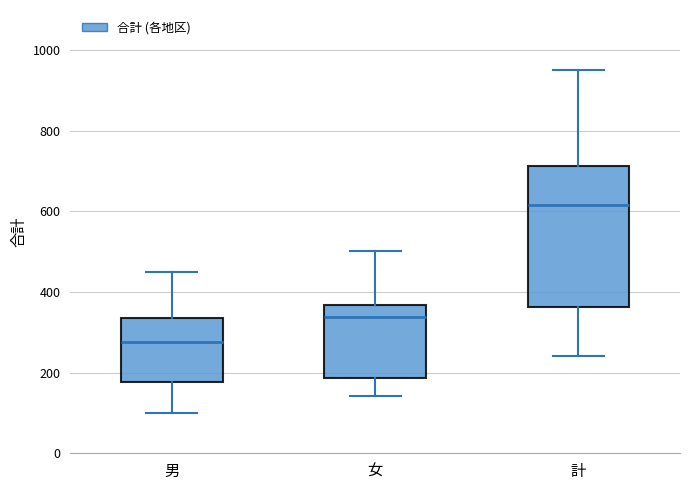

Reading left to right, transcribe this box plot: for each box, give where its median line is, the range the box spans, and where its two whiskers end, as read against the y-axis. The values are not printed on the chart, so give them approximately, as read against the axis.

男: median 280, box 180 to 340, whiskers 100 to 460
女: median 340, box 180 to 360, whiskers 140 to 500
計: median 620, box 360 to 720, whiskers 240 to 960